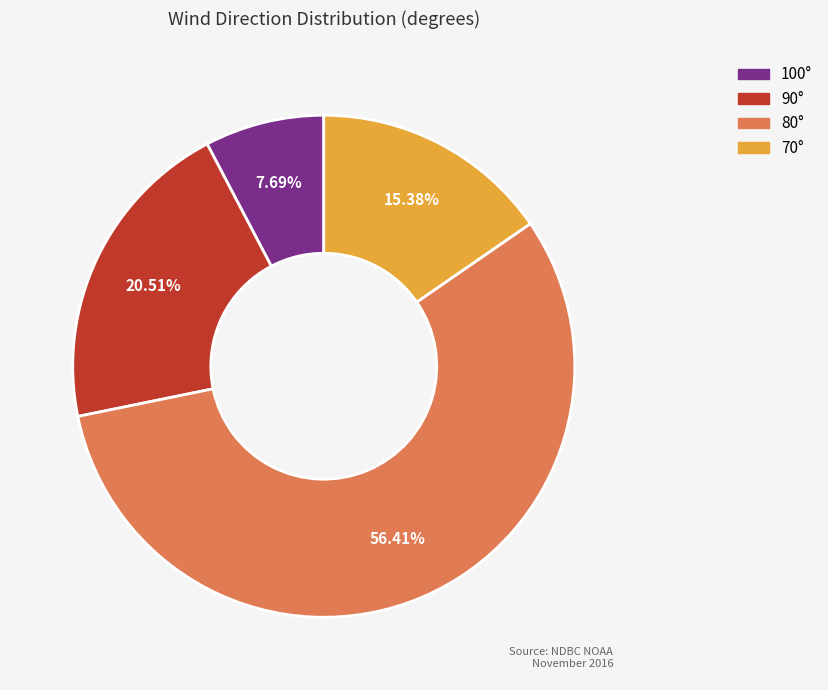

Does any single category account for the majority?

Yes